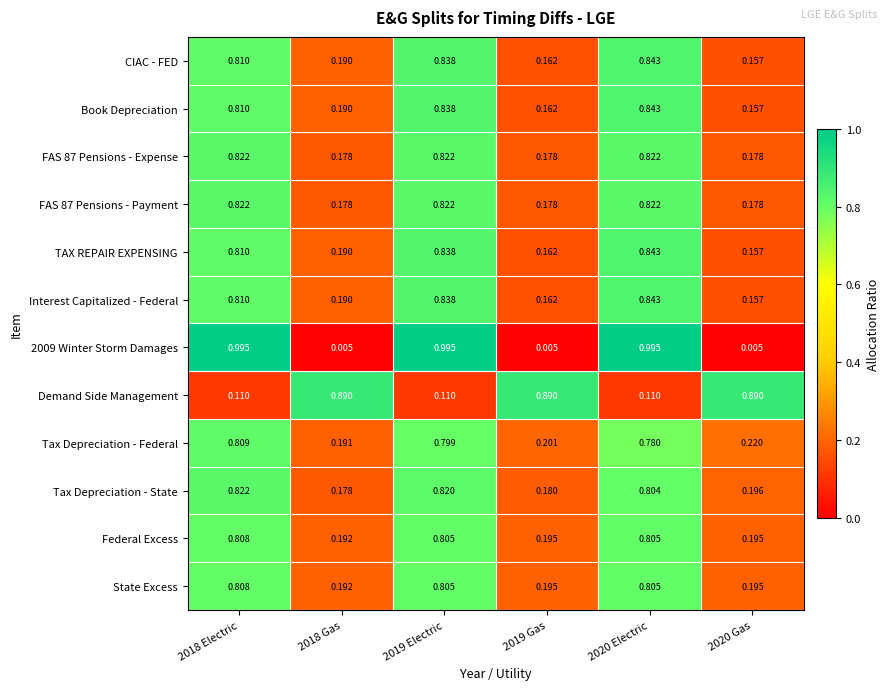

Which series changed the most between 2019 Gas and 2020 Gas?

Tax Depreciation - Federal